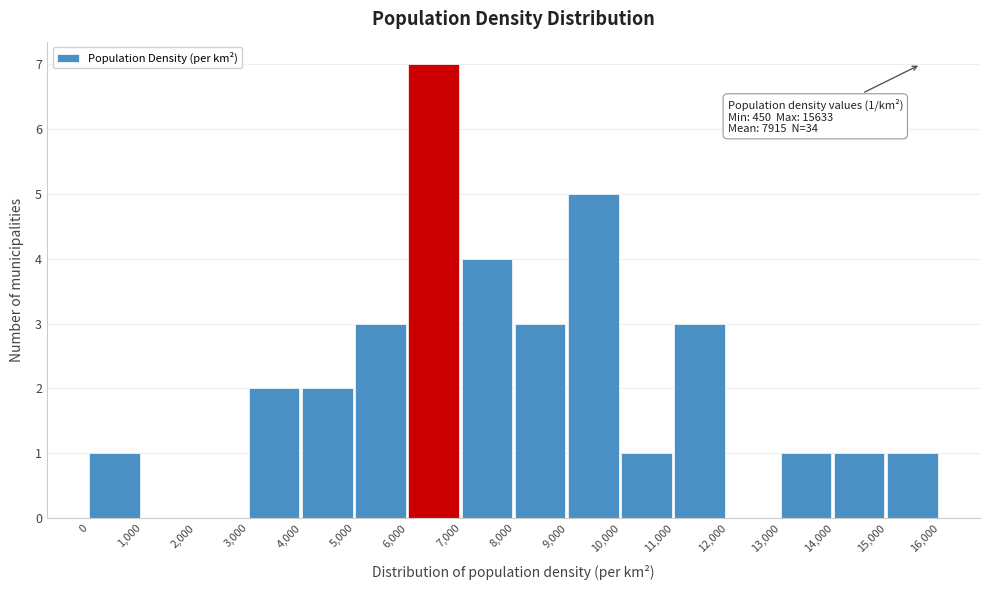

Which range on the x-axis has the tallest bar?

6,000 to 7,000